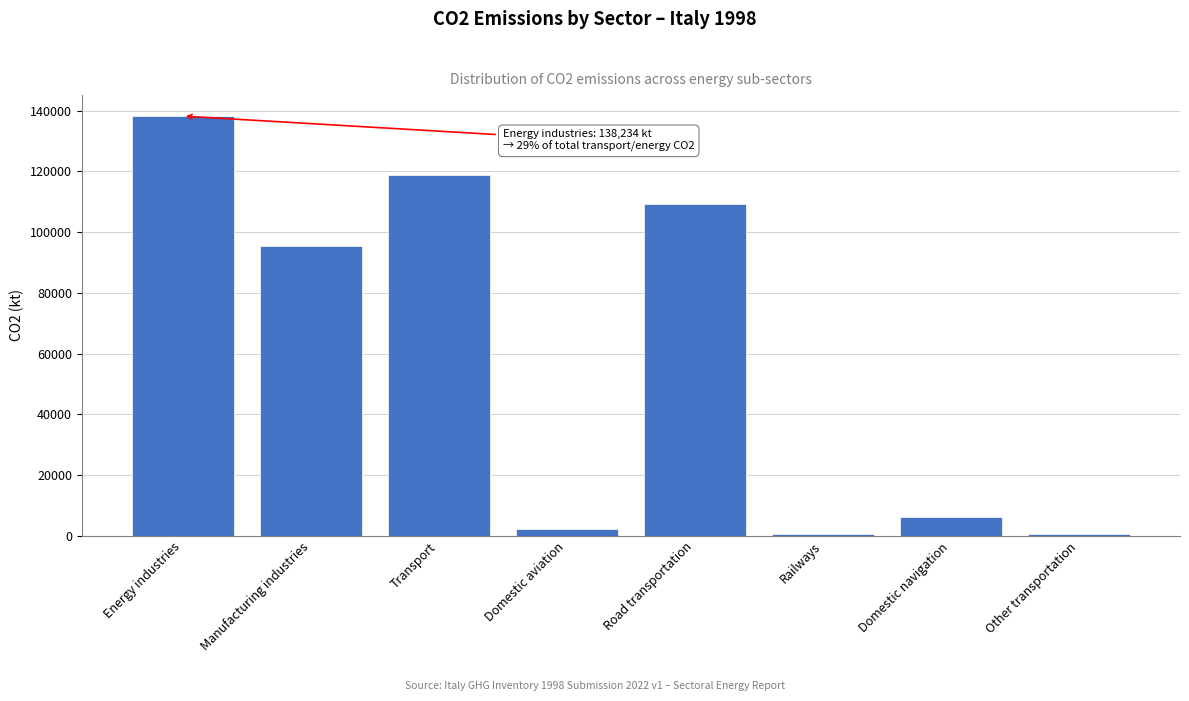

What is the difference between the second highest and second lowest values?

118286.9